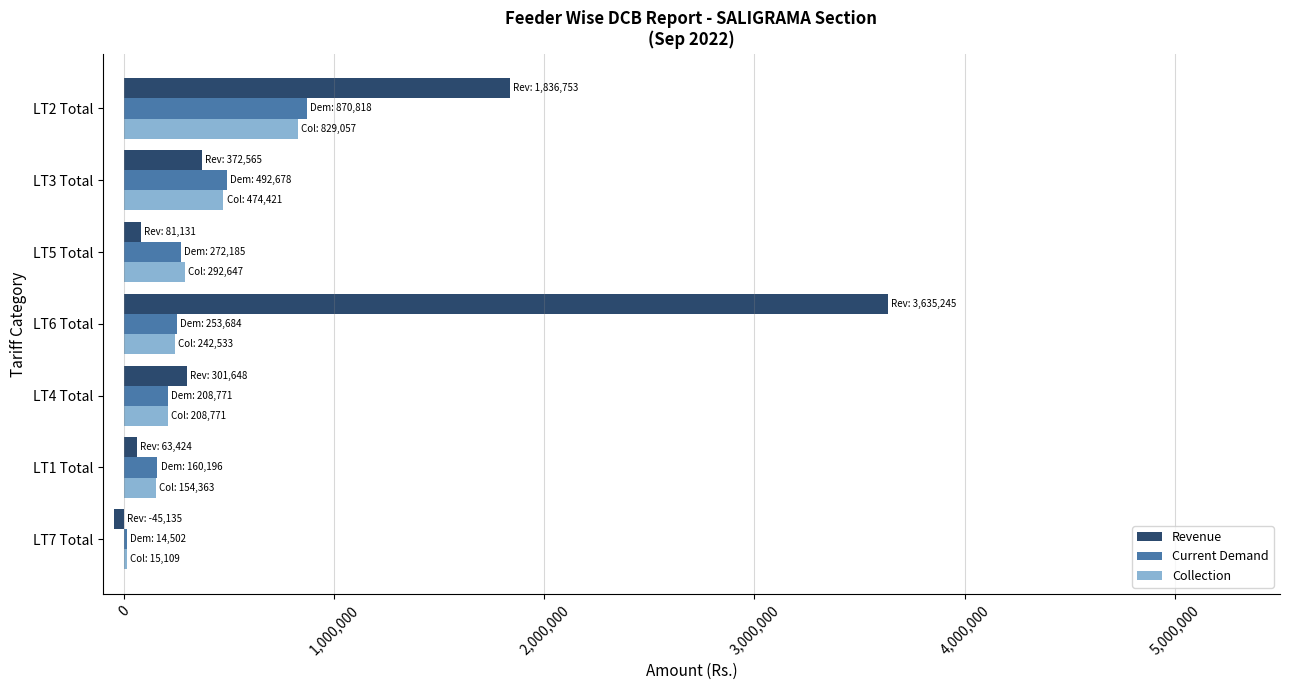

Between LT1 Total and LT2 Total, which series saw the biggest shift?

Revenue